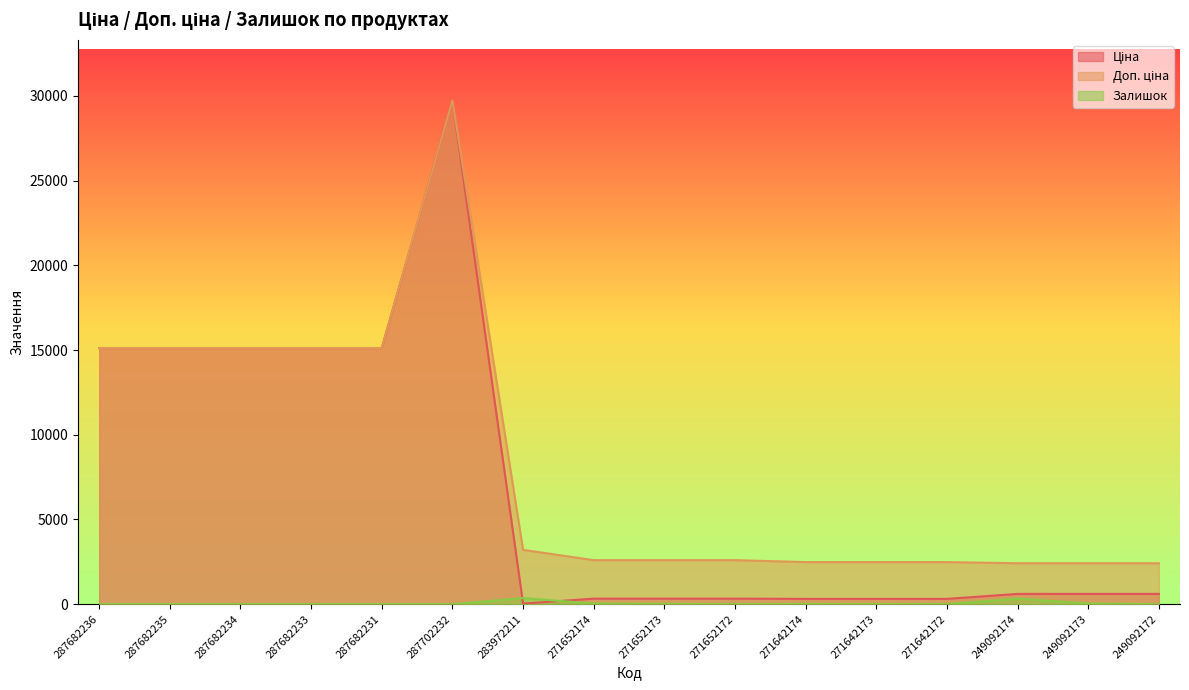

Which series has the widest spread of values?

Ціна